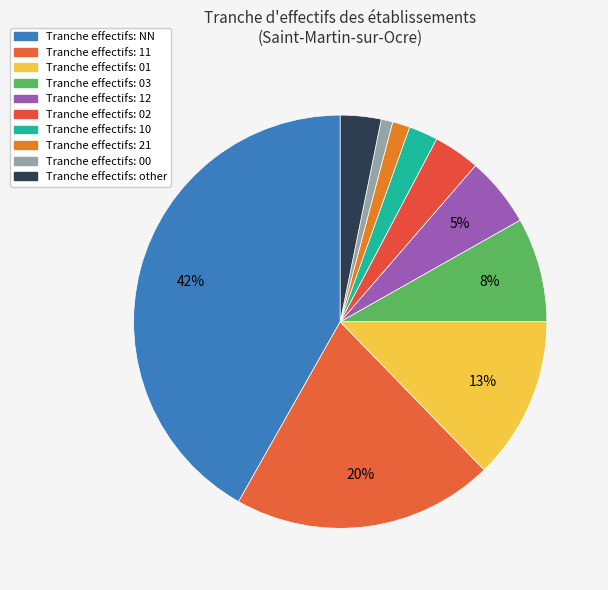

How many segments does this pie chart have?

10